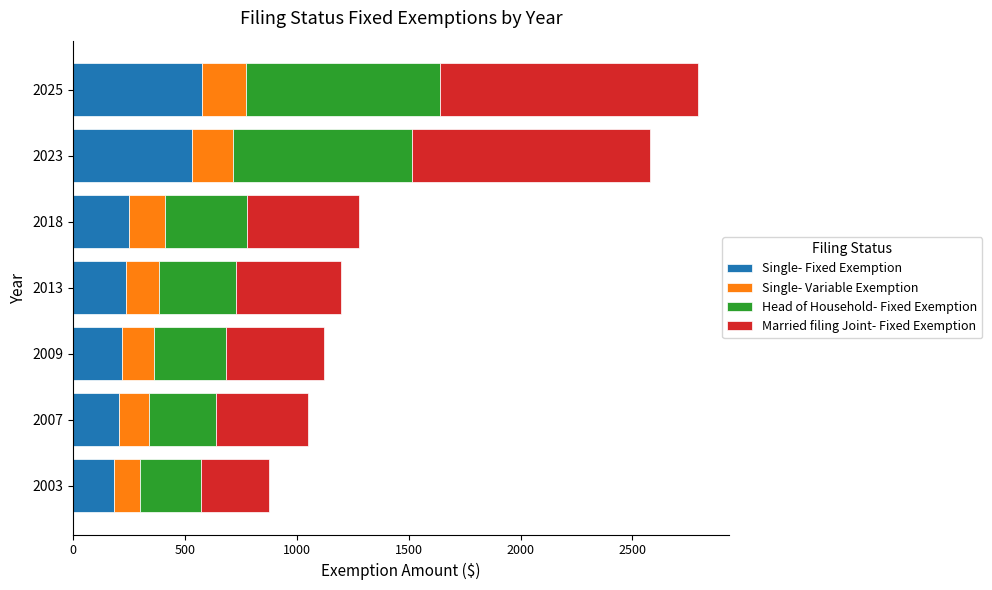

What is the minimum value for Single- Fixed Exemption?

182.7